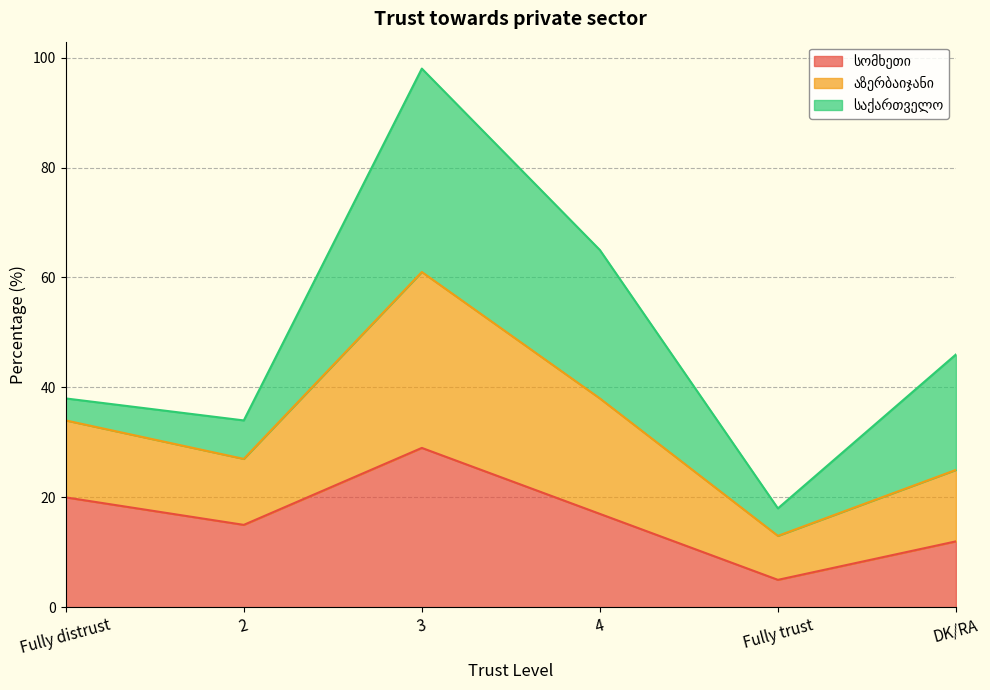

What is the sum of all სომხეთი values?

98